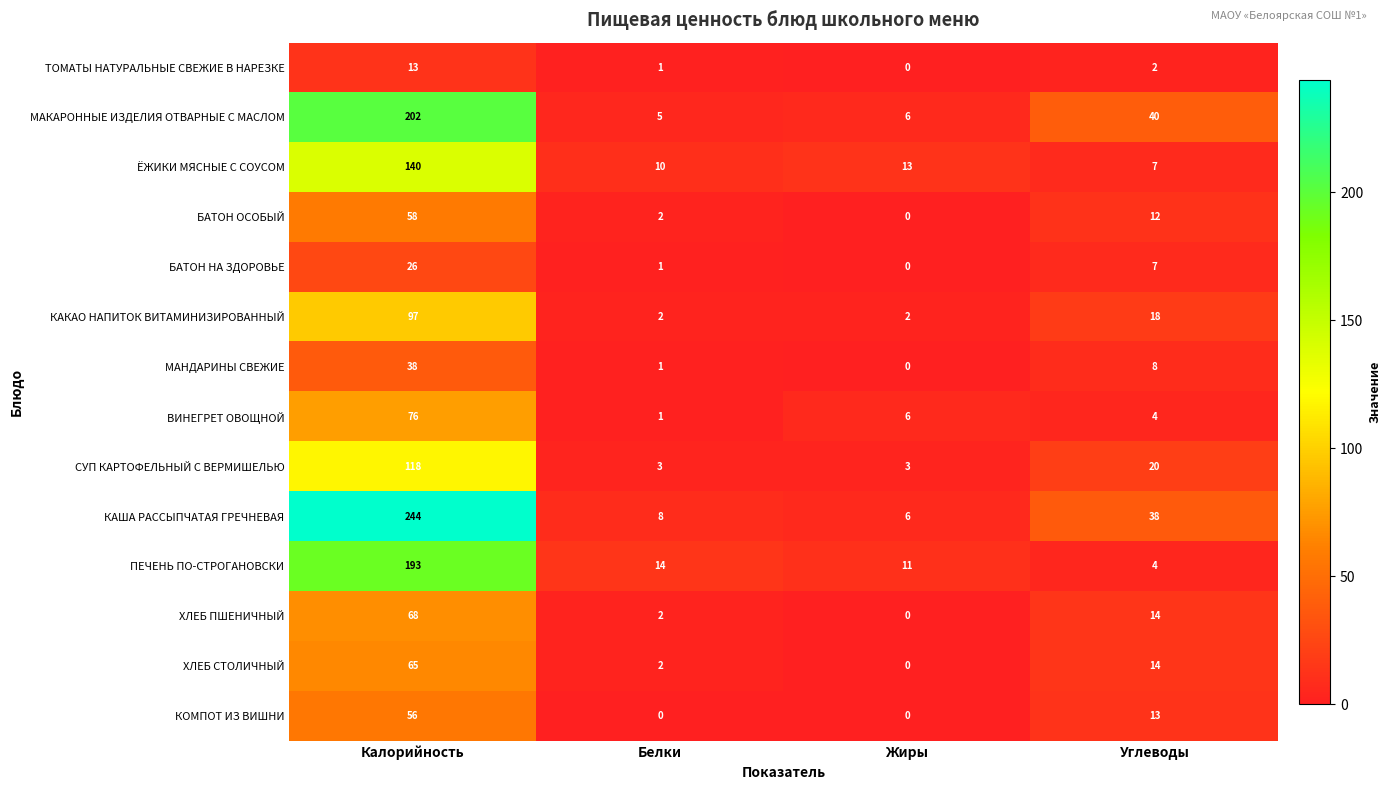

What is the approximate value of БАТОН ОСОБЫЙ at Калорийность?

58